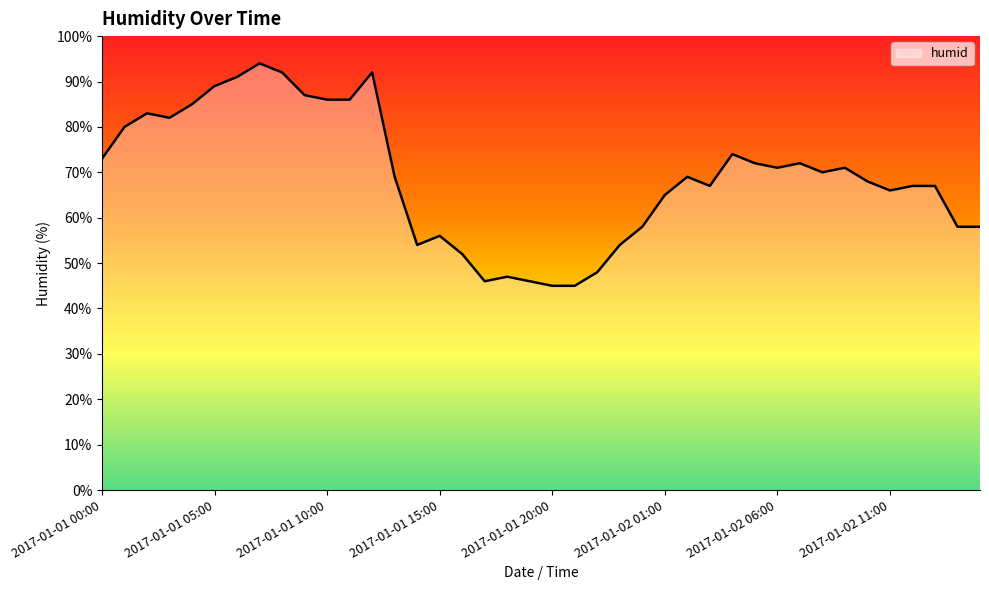

Reading right to left, what are all the values shown in this chart?

58	58	67	67	66	68	71	70	72	71	72	74	67	69	65	58	54	48	45	45	46	47	46	52	56	54	69	92	86	86	87	92	94	91	89	85	82	83	80	73